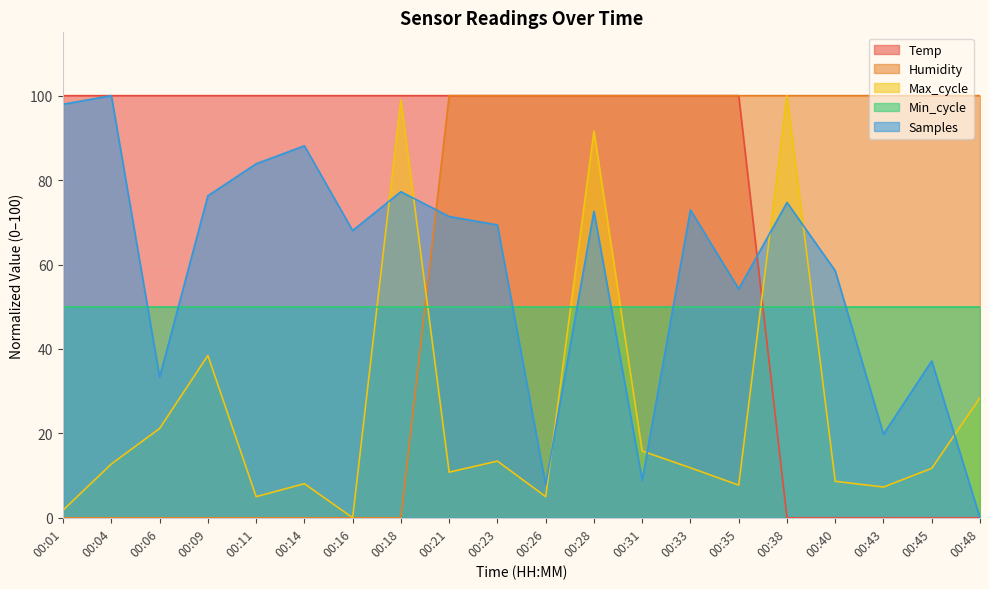

Which category has the highest value in the Temp series?

00:01